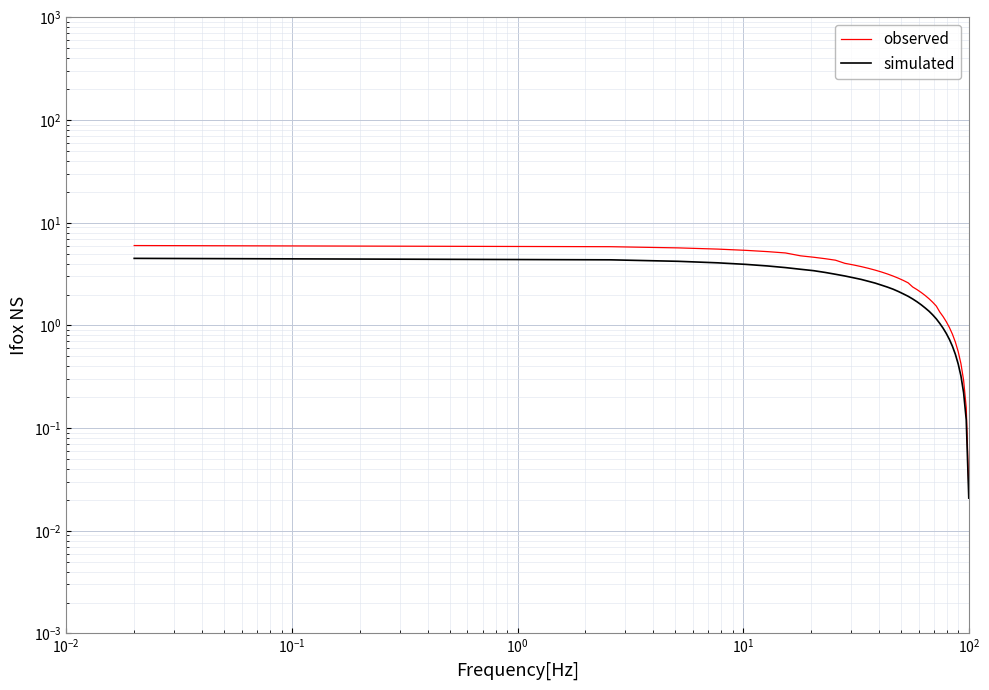

What is the sum of all observed values?

114.7